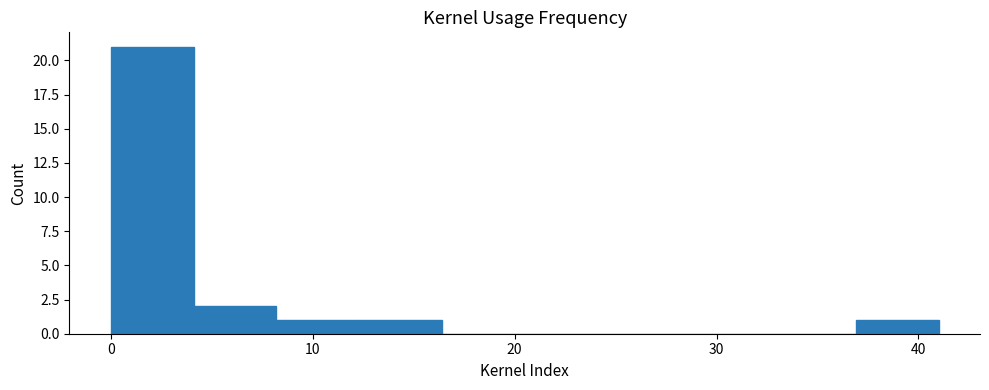

Reading left to right, transcribe this chart: for each bar, give the range it covers on the x-axis and its height. Neither the bar edges nor the heights are printed on the chart, so give them approximately, as read against the axes.

0.0 to 4.1: 21
4.1 to 8.2: 2
8.2 to 12.3: 1
12.3 to 16.4: 1
16.4 to 20.5: 0
20.5 to 24.6: 0
24.6 to 28.7: 0
28.7 to 32.8: 0
32.8 to 36.9: 0
36.9 to 41.0: 1